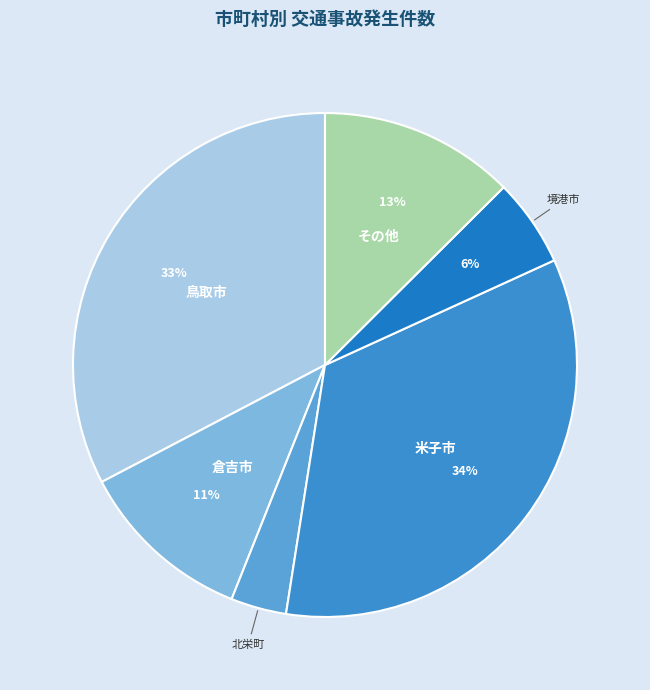

Which slice is the largest?

米子市